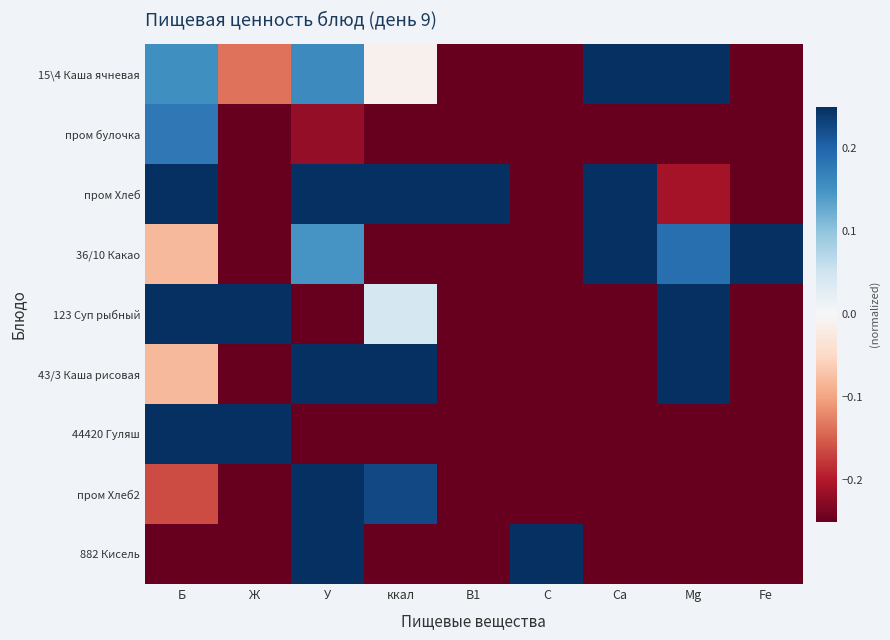

Between ккал and Ca, which is larger?

Ca